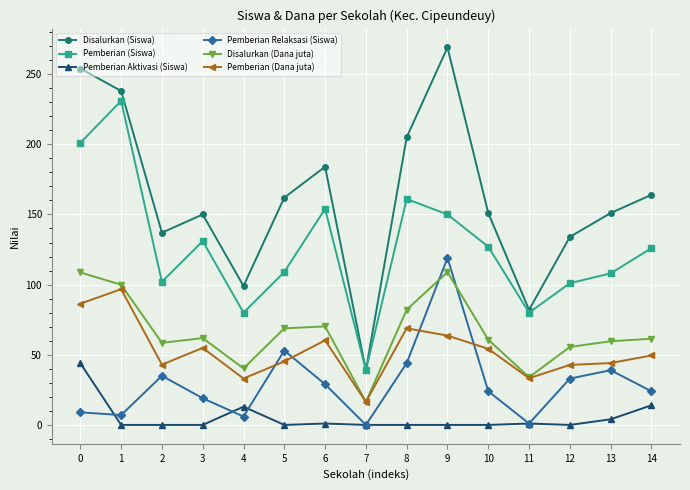

What is the maximum value shown in the chart?

269.0